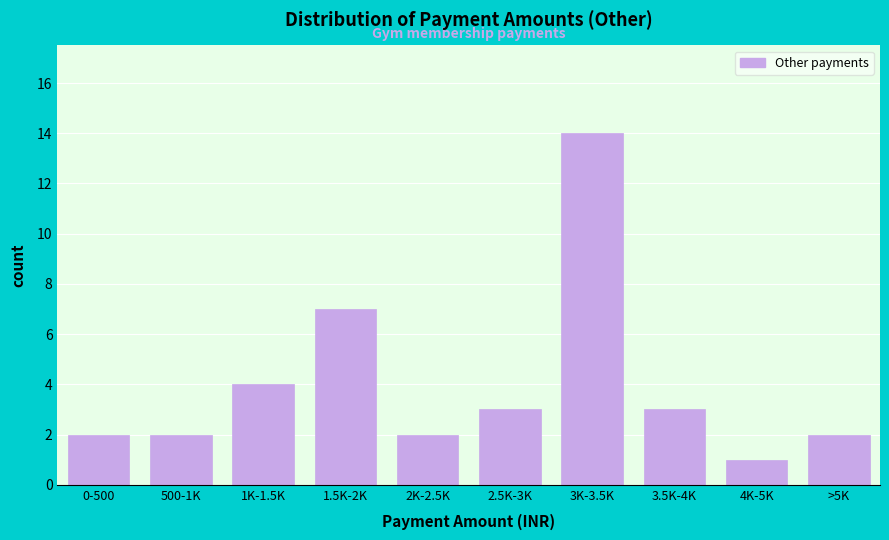

Reading left to right, what are all the values shown in this chart?

0-500=2	500-1K=2	1K-1.5K=4	1.5K-2K=7	2K-2.5K=2	2.5K-3K=3	3K-3.5K=14	3.5K-4K=3	4K-5K=1	>5K=2